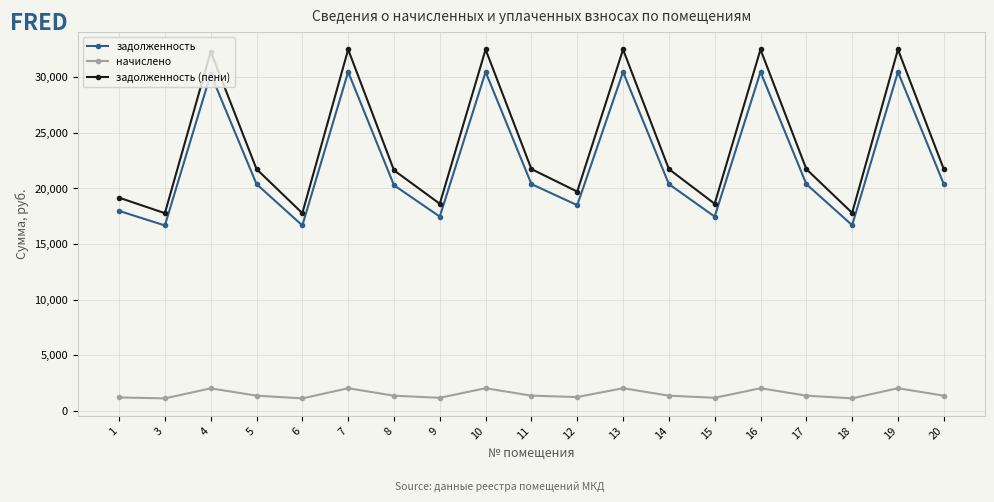

How many interior local peaks does the задолженность (пени) series have?

6